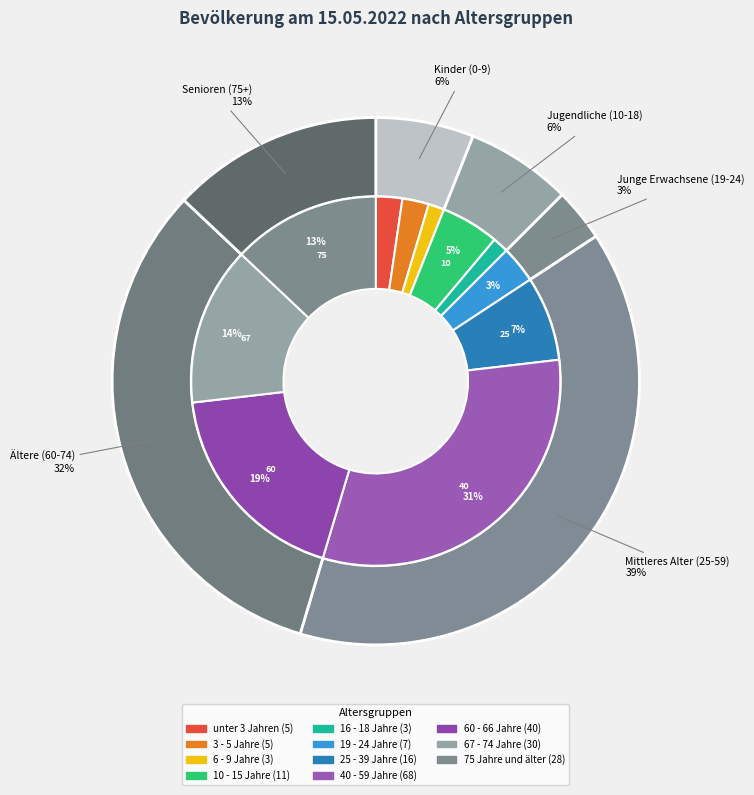

What percentage is the 60 - 66 Jahre slice, to the nearest percent?

19%